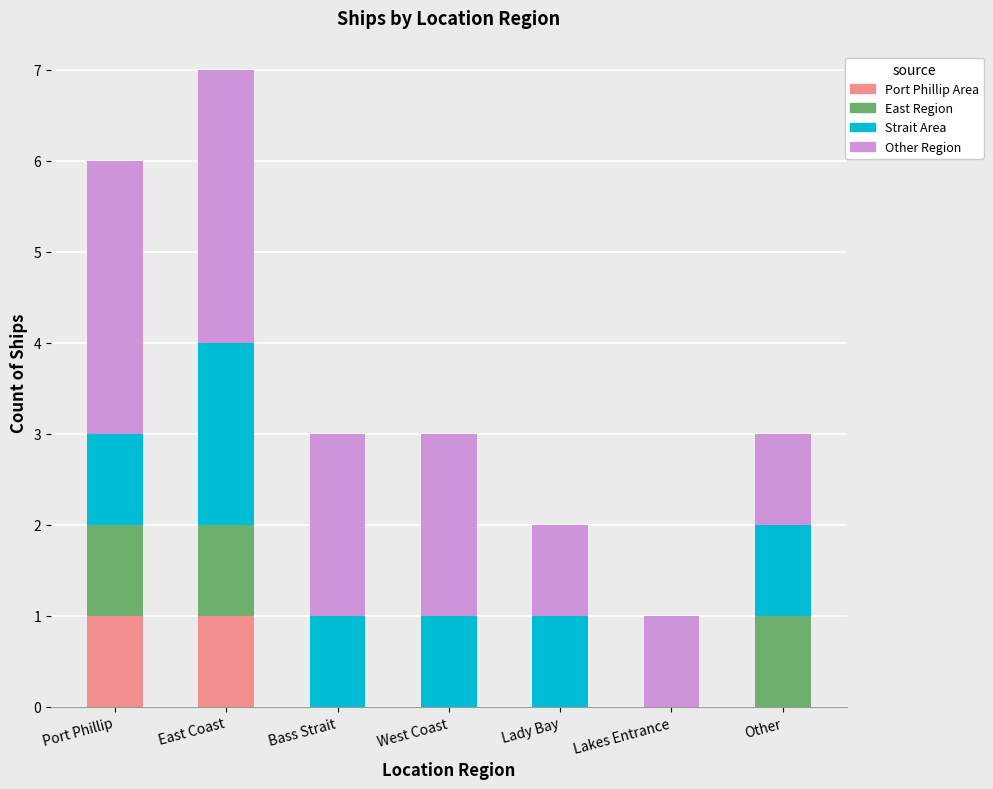

What is the total value across all series at Other?

3